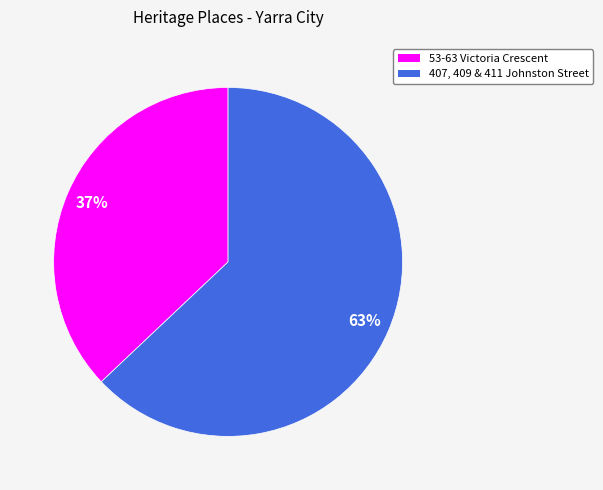

Which category accounts for the majority?

407, 409 & 411 Johnston Street